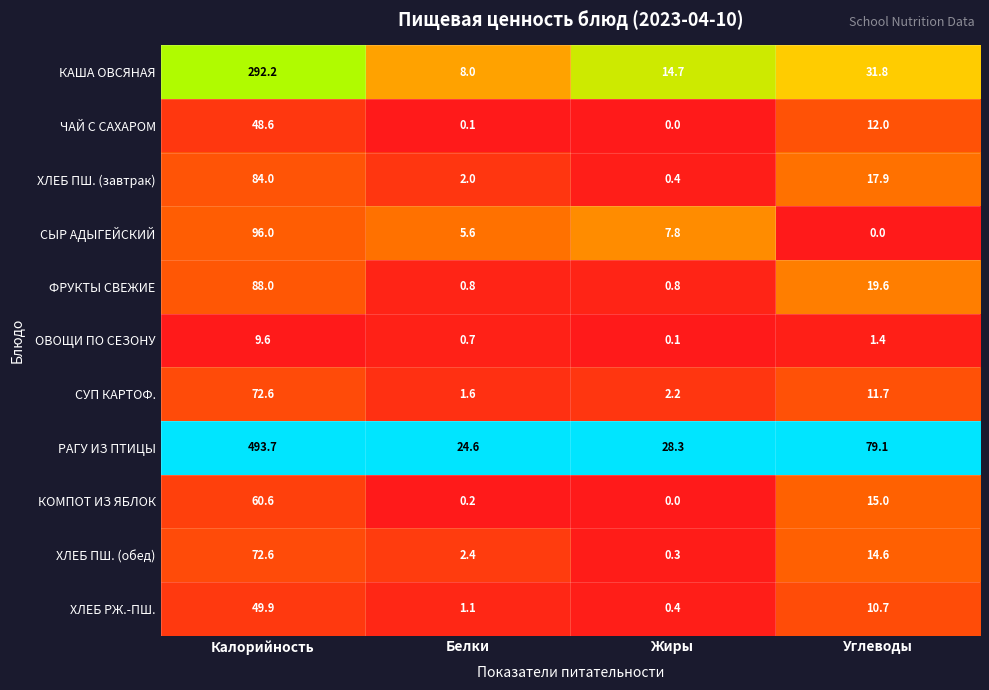

Where does the СЫР АДЫГЕЙСКИЙ series first go above 7?

Калорийность